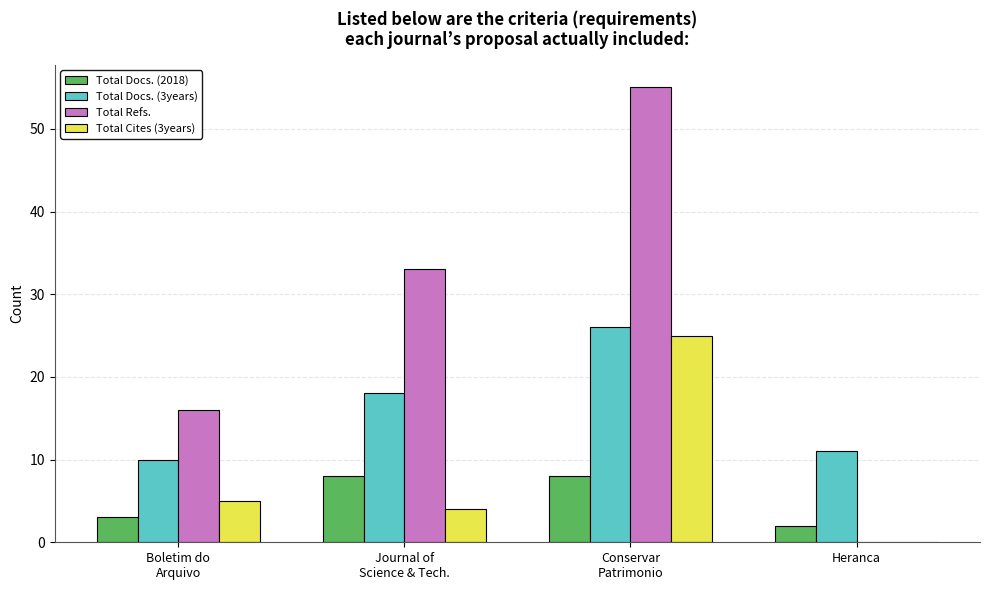

Between Journal of
Science & Tech. and Conservar
Patrimonio, which series saw the biggest shift?

Total Refs.